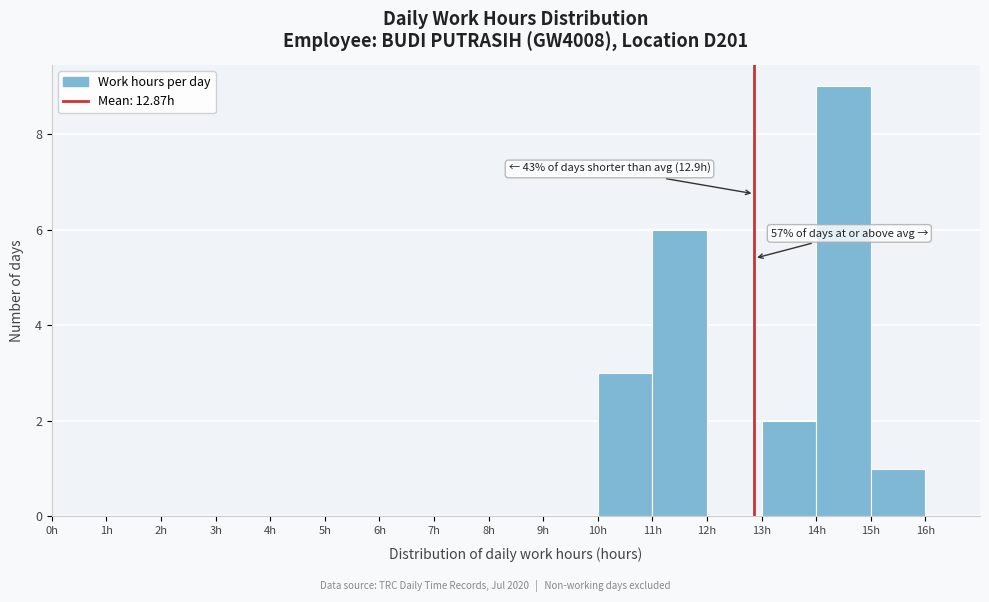

Over which range of the x-axis is the bar tallest?

14 to 15